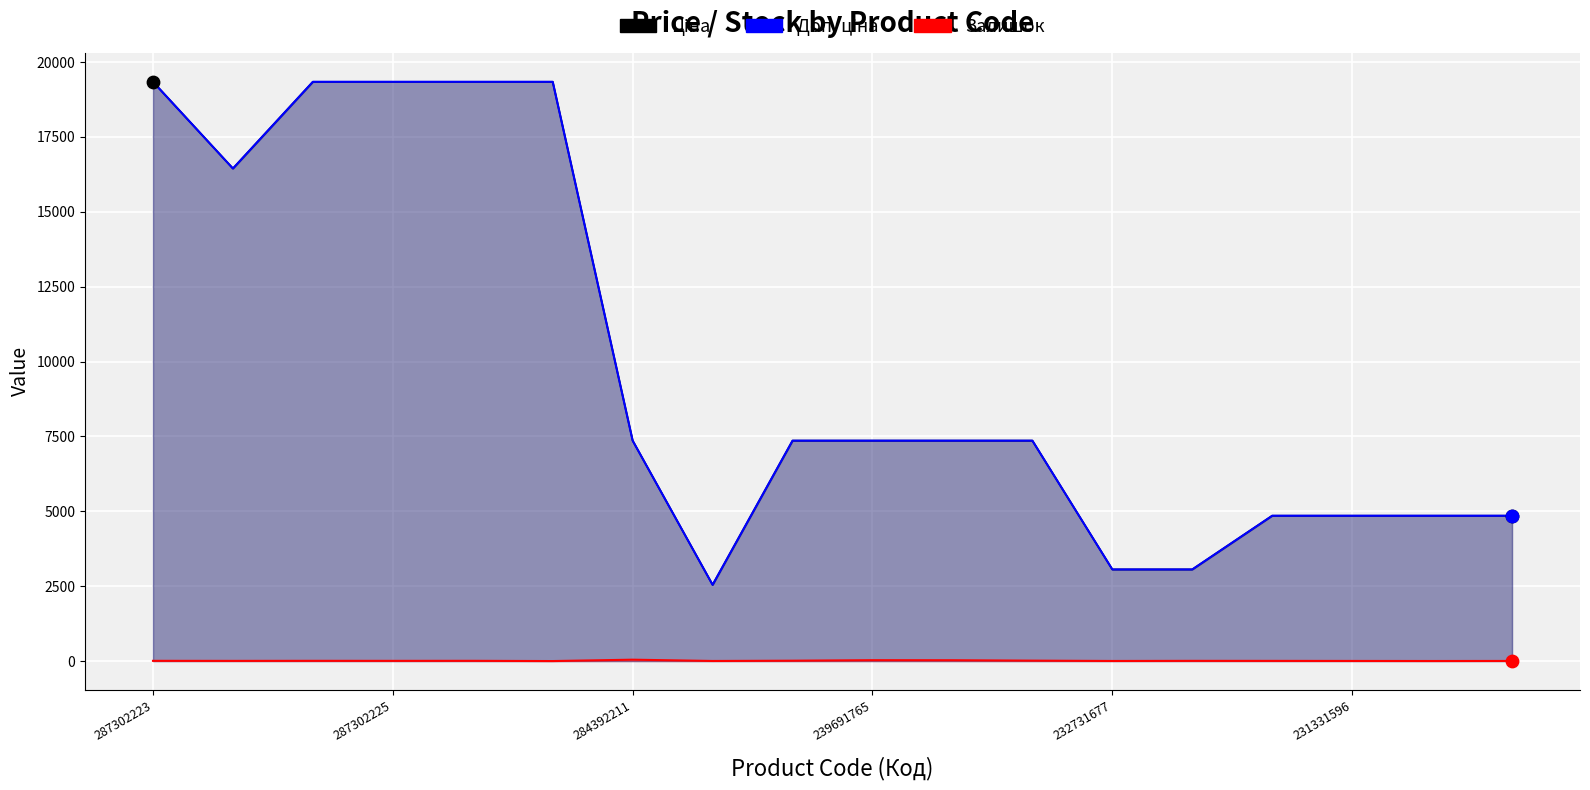

Which series contains the lowest Y value?

Залишок